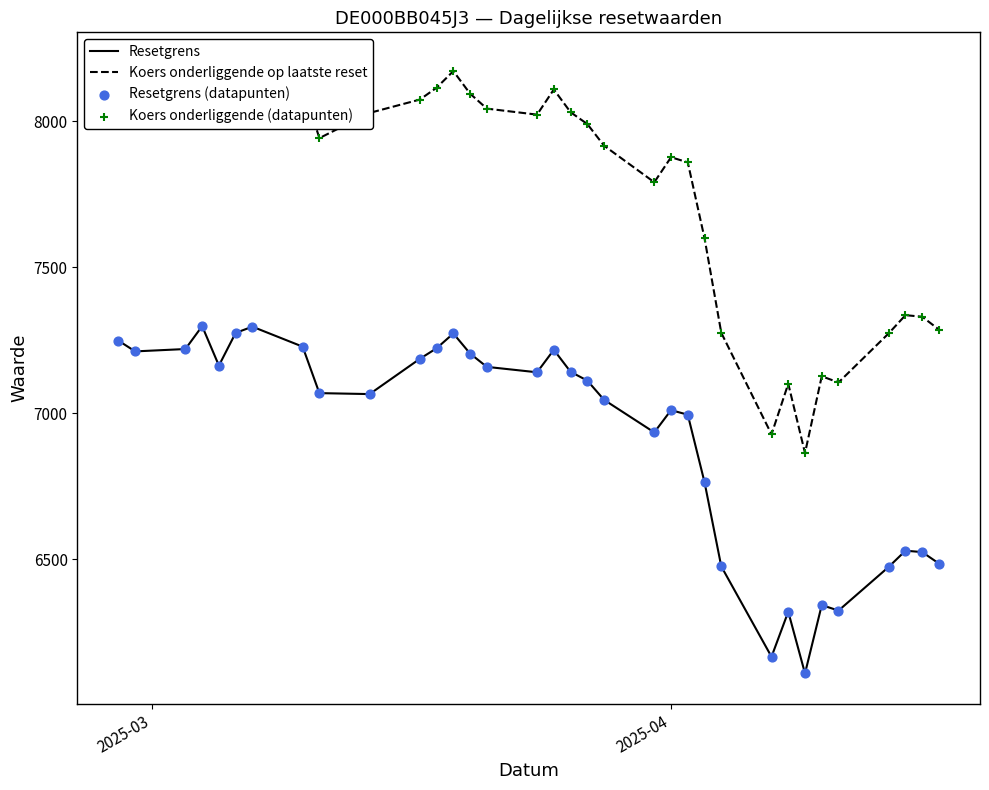

What is the highest value of the Resetgrens series?

7297.7